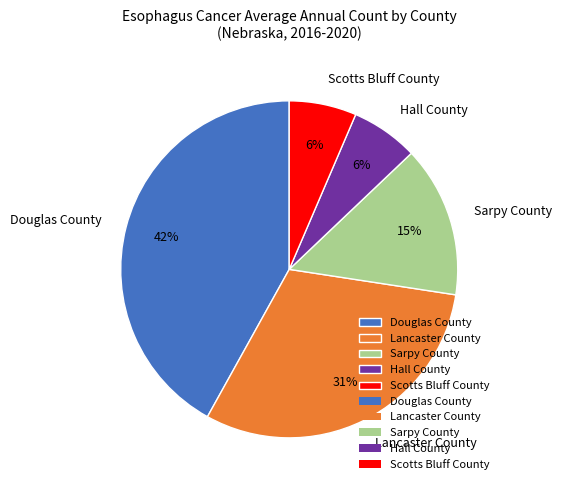

Is the sum of Scotts Bluff County and Sarpy County greater than half?

No